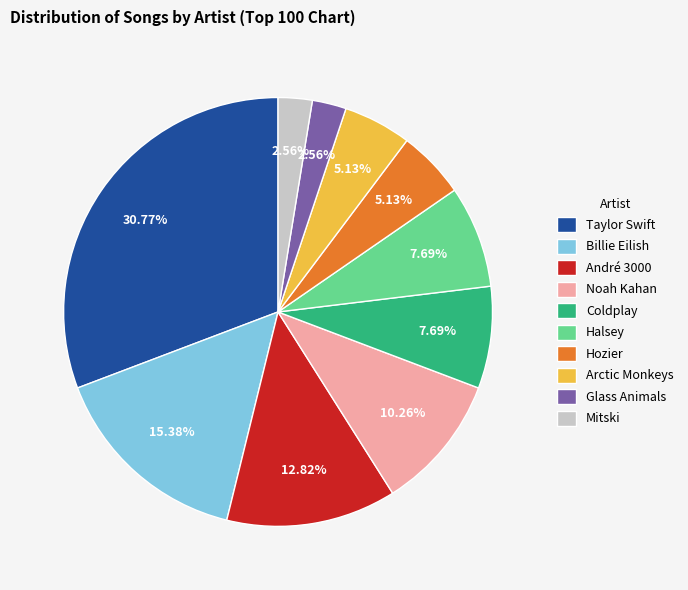

Which category has the biggest portion of the pie?

Taylor Swift